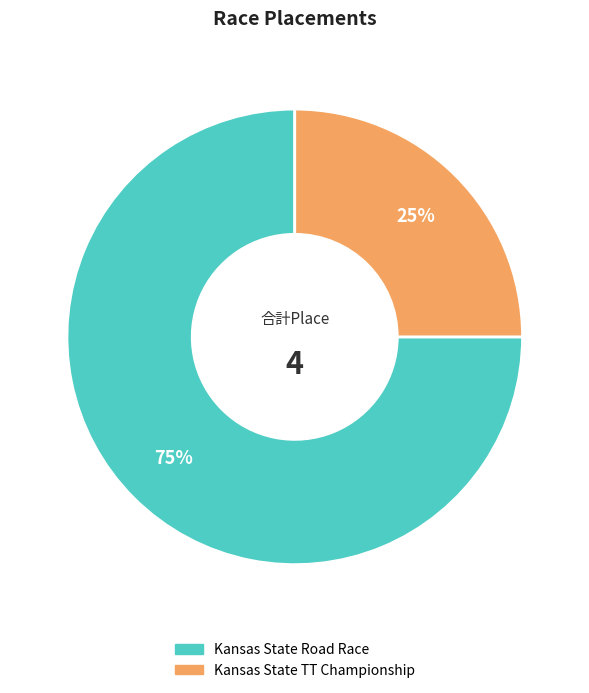

Rank the categories by value from lowest to highest.

Kansas State TT Championship, Kansas State Road Race